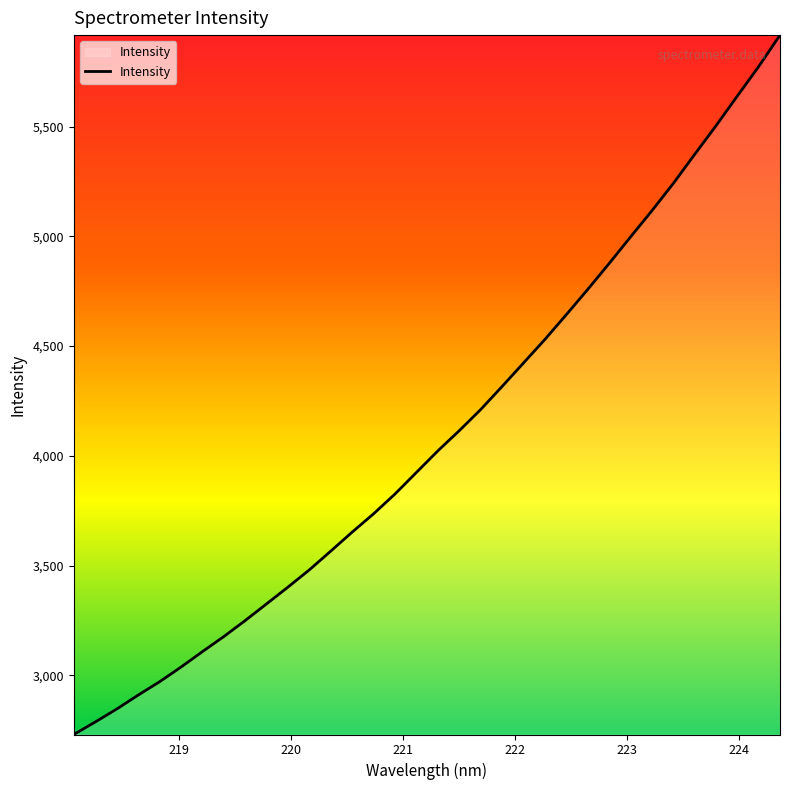

What is the greatest value displayed?

5916.5